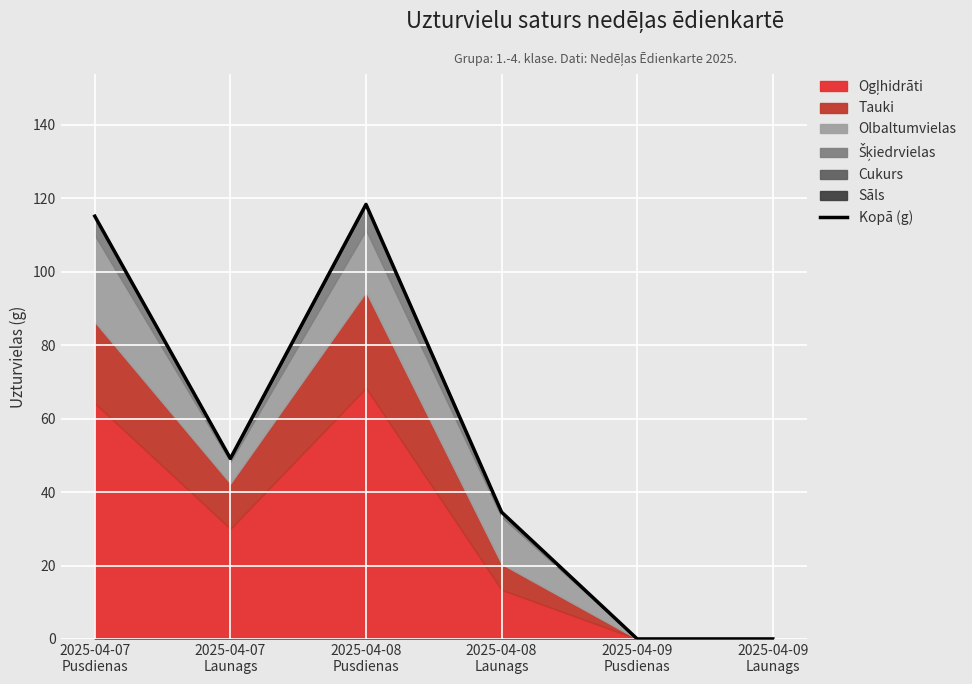

Where does the data first go above 49?

2025-04-07
Pusdienas